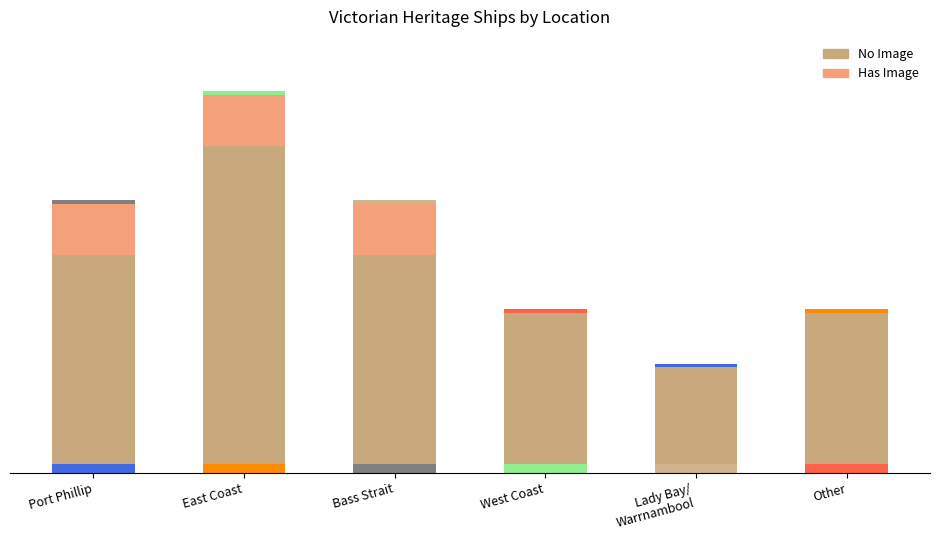

What is the total value across all series at East Coast?

7